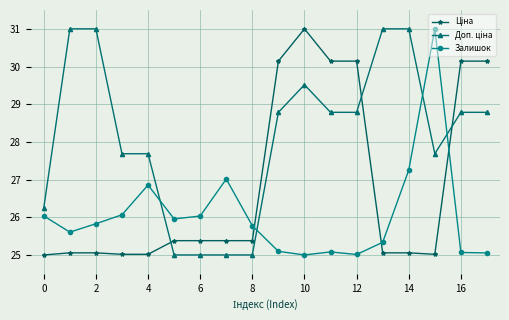

What is the maximum value shown in the chart?

31.0